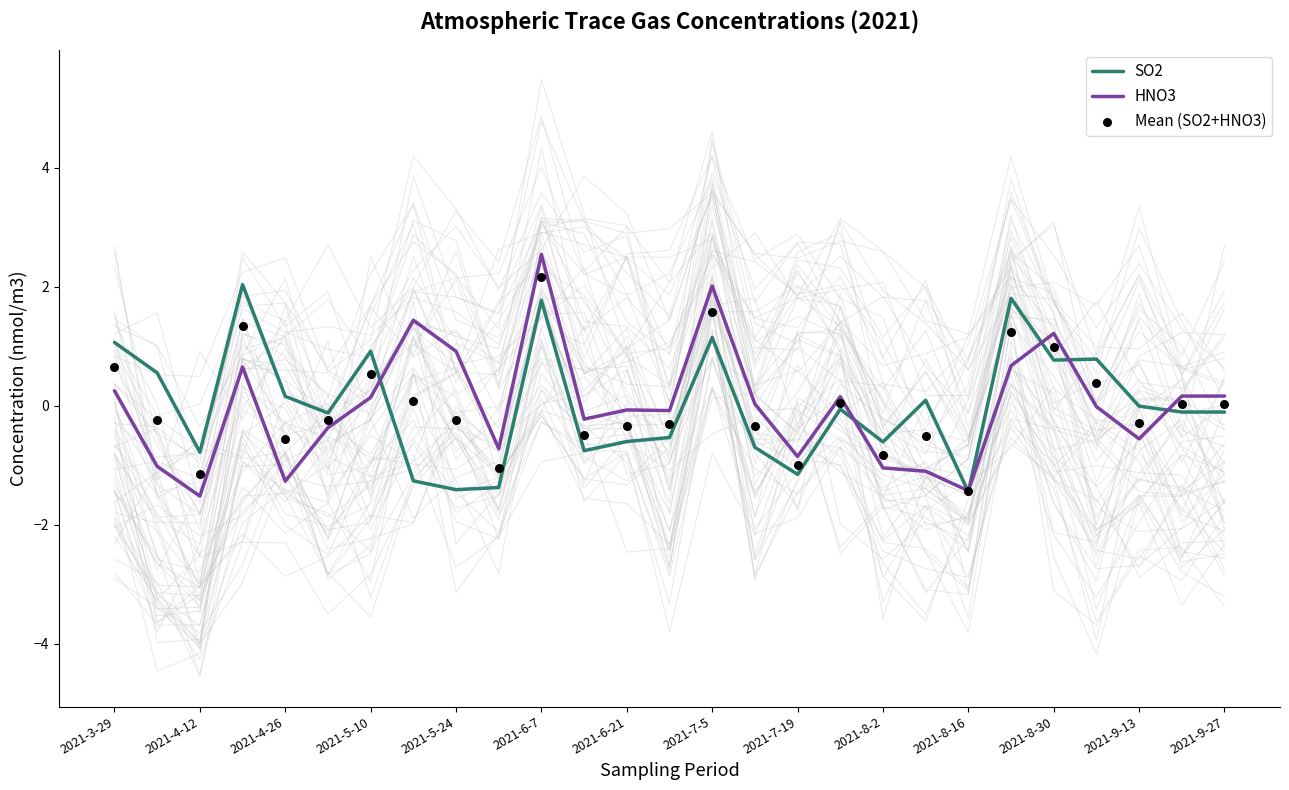

Which series reaches the minimum Y coordinate?

HNO3